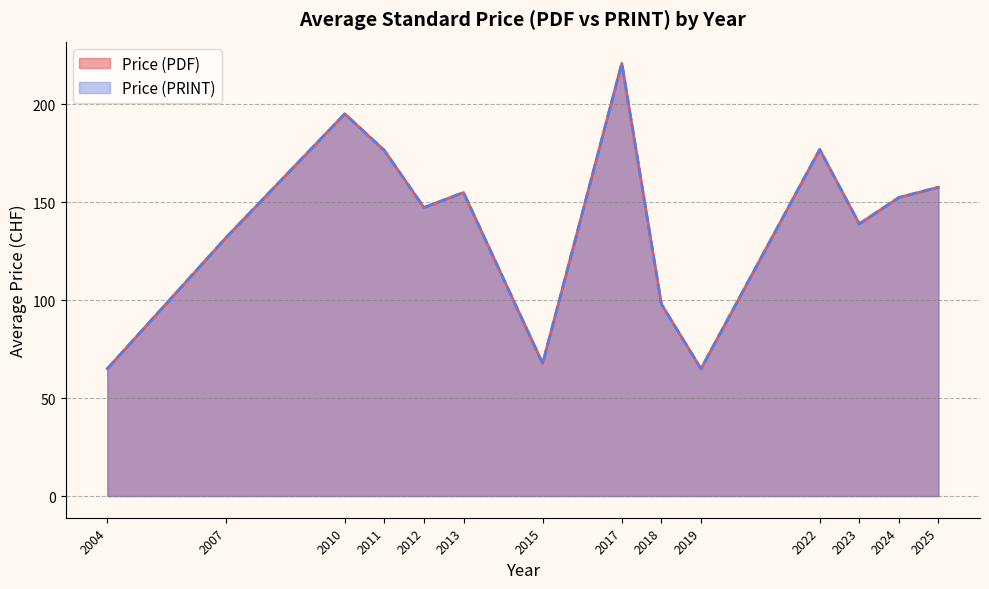

Rank the series by their maximum value, from lowest to highest.

Price (PDF), Price (PRINT)